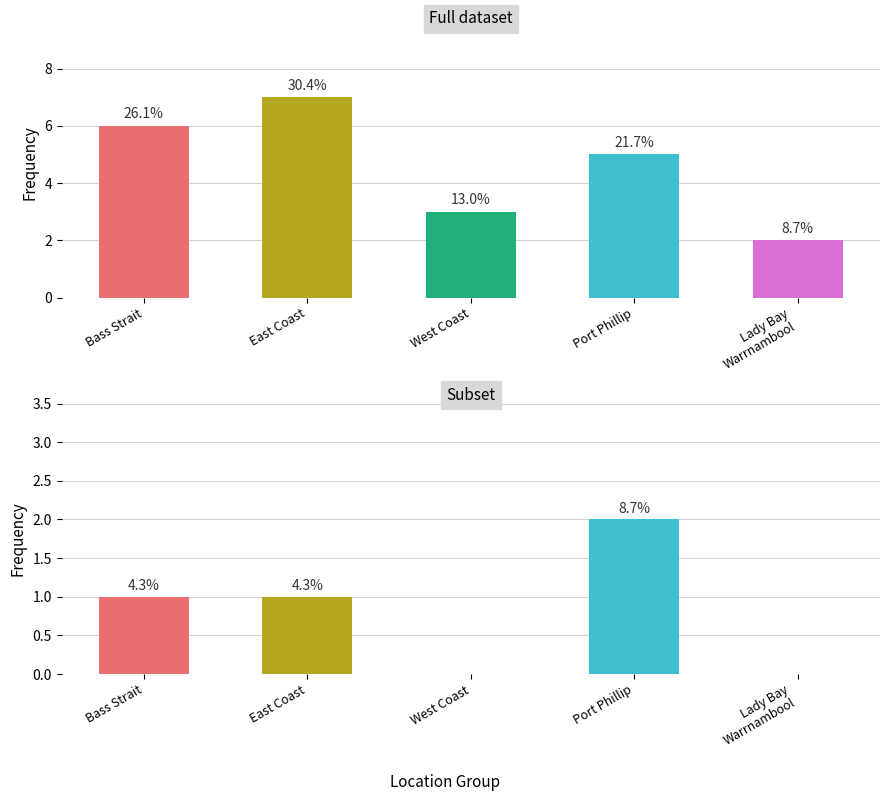

How many positive values are there?

3